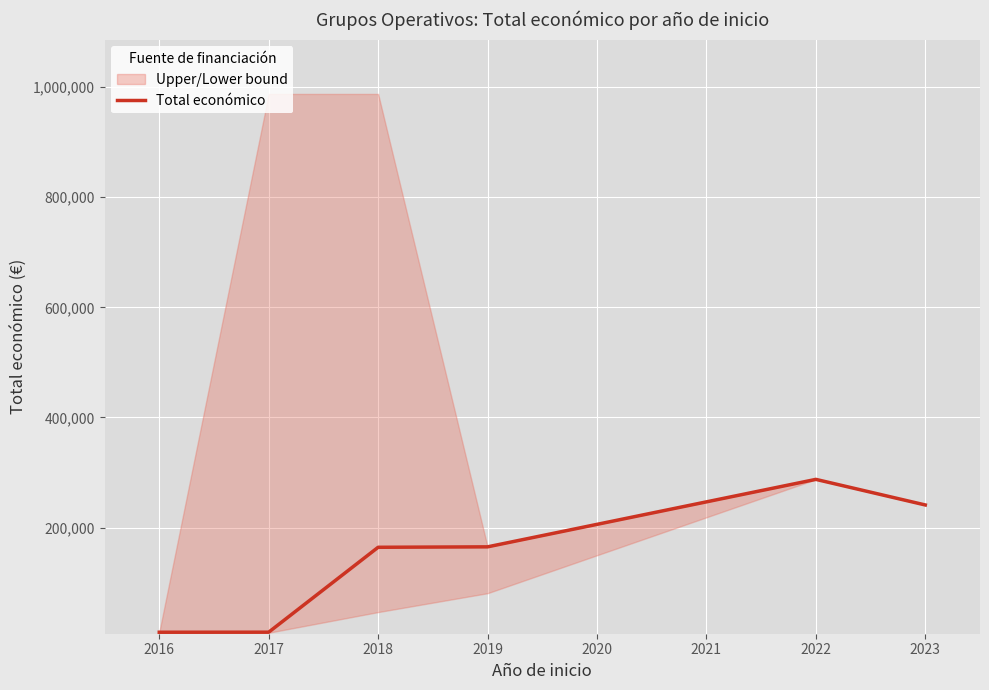

The value of Total económico at 2018 is 164200. True or false?

True